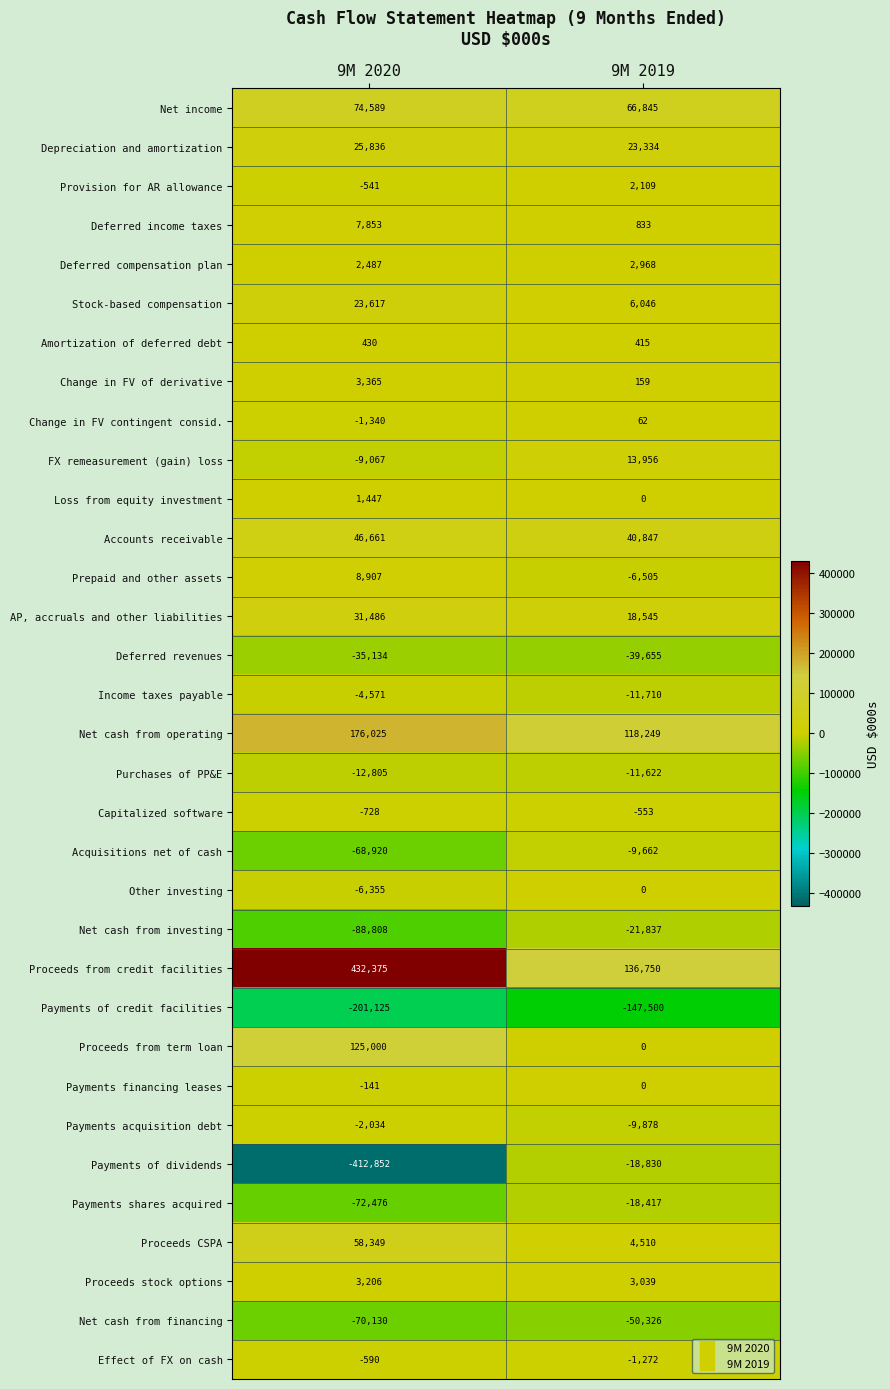

The Payments of credit facilities series shows -69185 at 9M 2020. True or false?

False